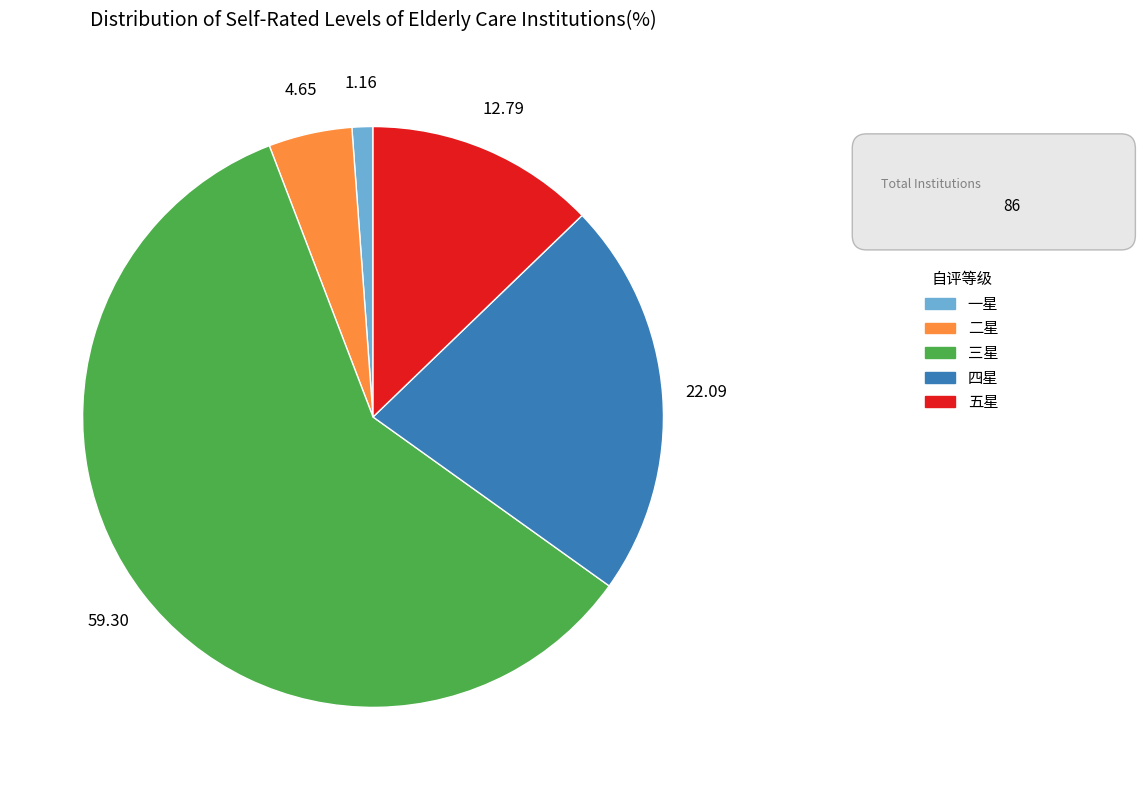

Is there a majority slice in this chart?

Yes